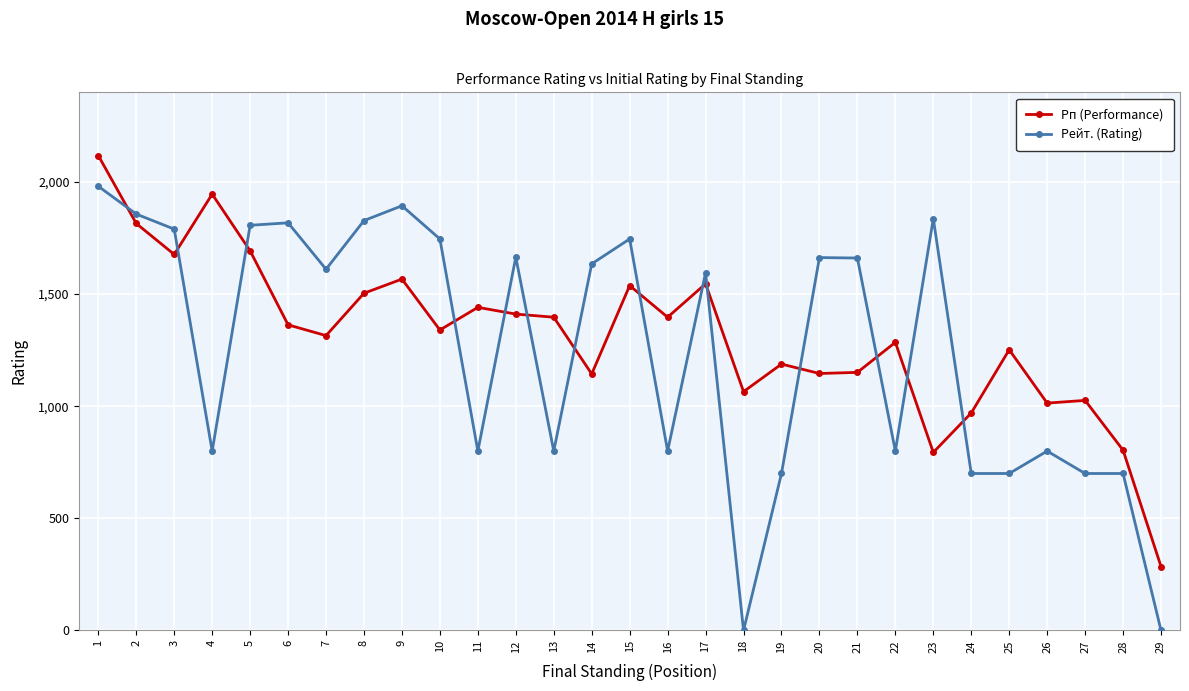

After their last crossing, which series has the higher values: Рп (Performance) or Рейт. (Rating)?

Рп (Performance)